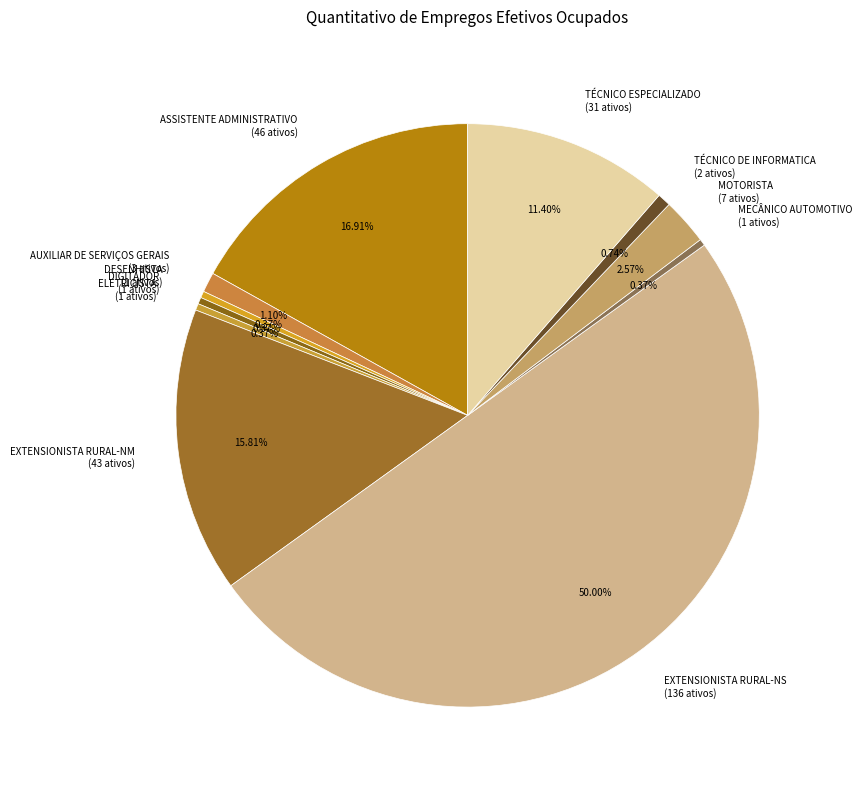

Approximately how many times larger is the value at ASSISTENTE ADMINISTRATIVO (46 ativos) compared to EXTENSIONISTA RURAL-NS (136 ativos)?

0.3